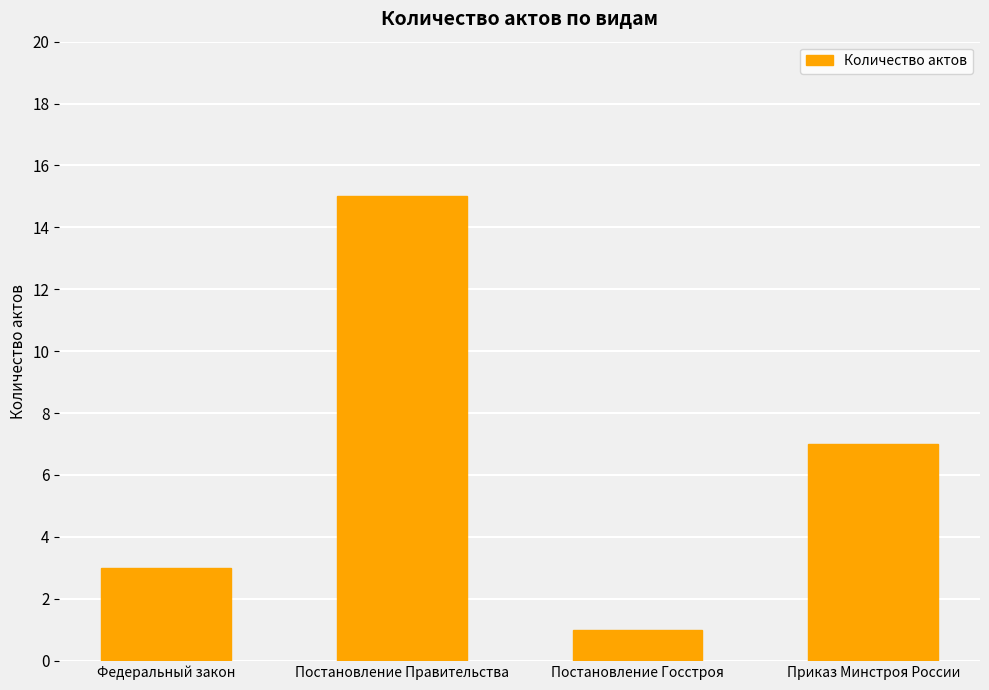

Reading left to right, list all the values displayed in this chart.

Федеральный закон=3	Постановление Правительства=15	Постановление Госстроя=1	Приказ Минстроя России=7